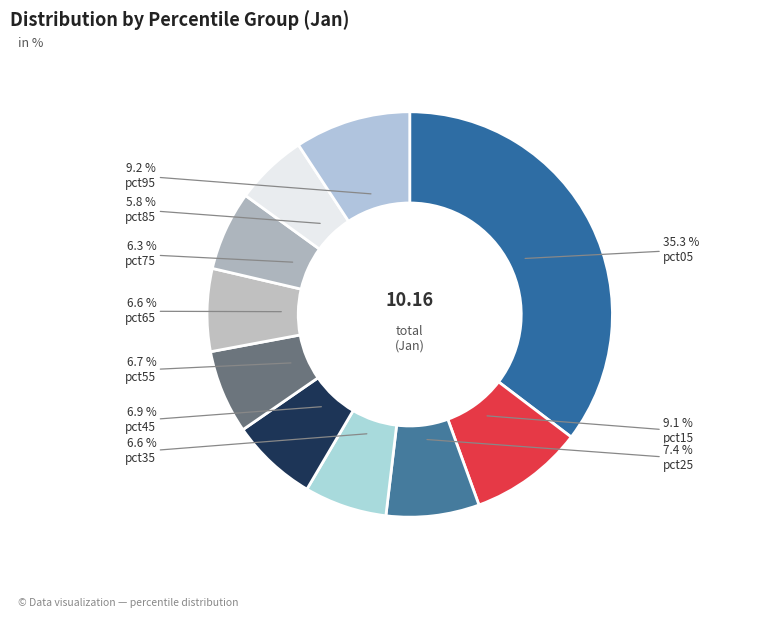

How many slices are in this pie chart?

10